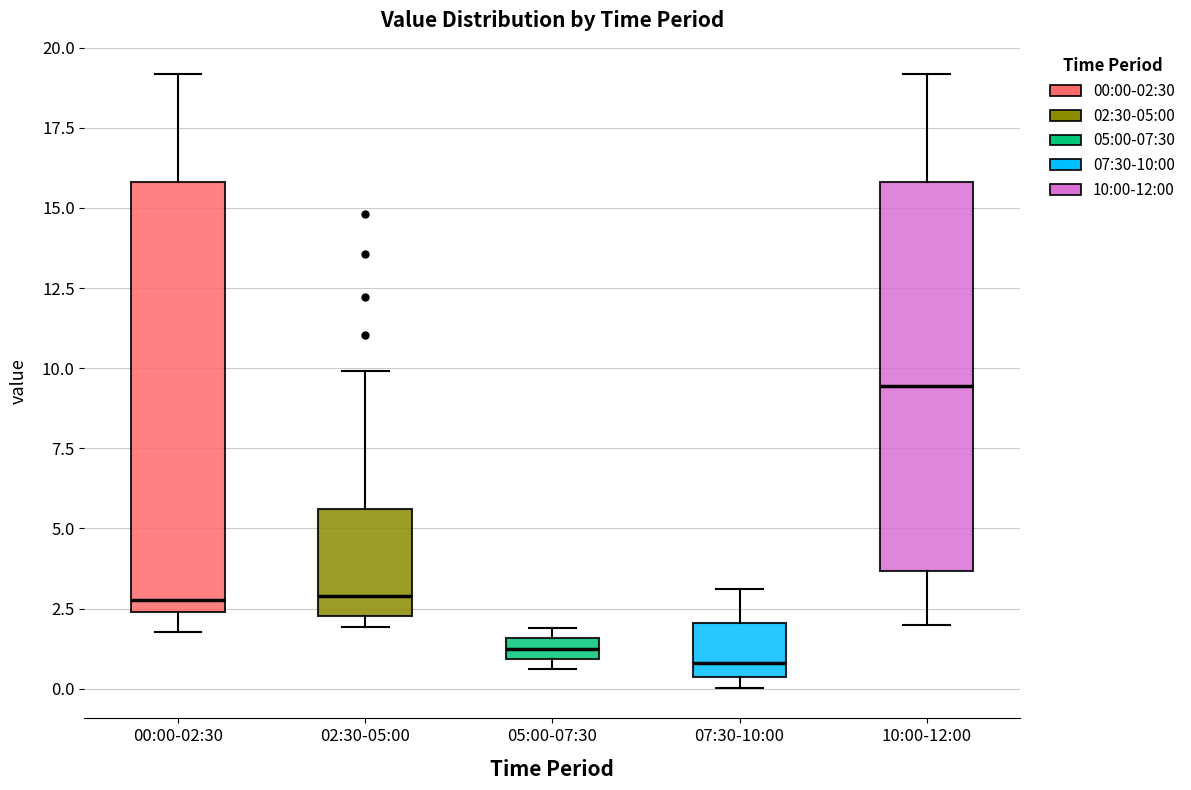

Where does the median line of the box for 10:00-12:00 sit on the y-axis? The values are not printed on the chart, so give them approximately, as read against the axis.

9.5